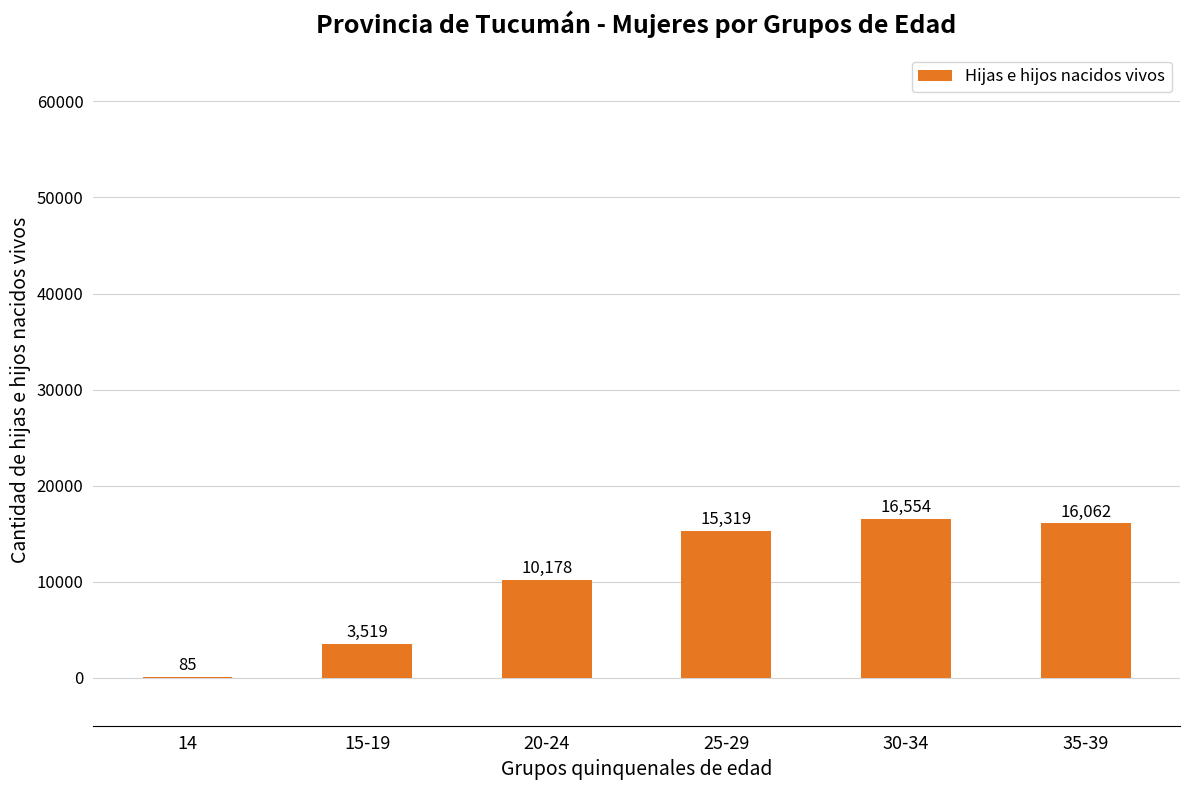

What is the greatest value displayed?

16554